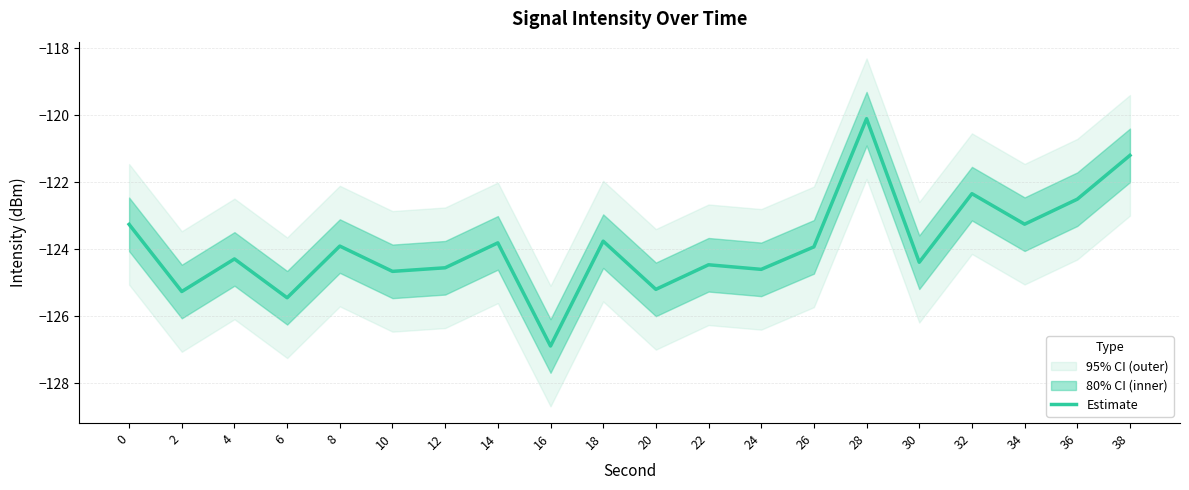

What value does the data have at 28?

-120.1